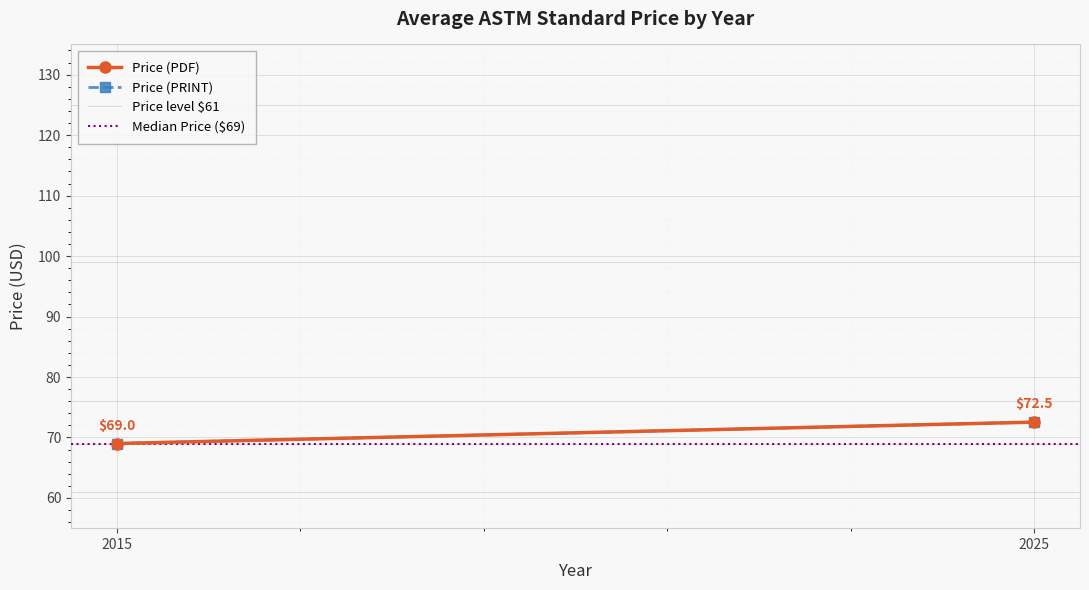

Is it true that Median Price ($69) equals 106.5 at 2015?

False